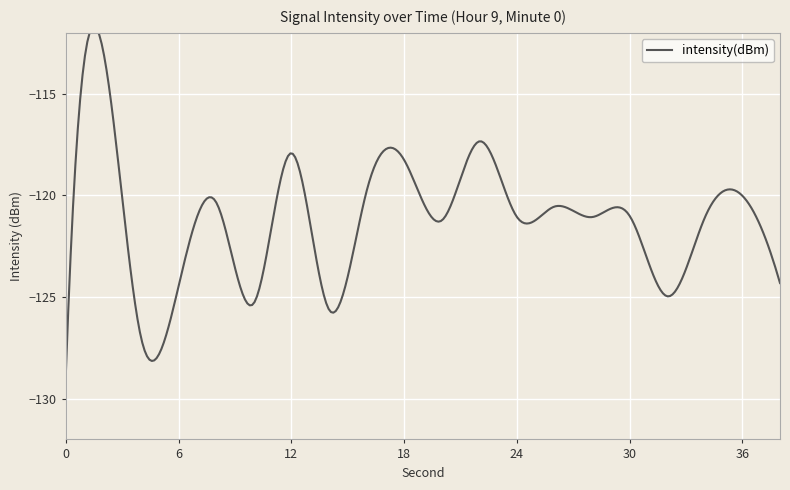

What is the minimum value shown in the chart?

-128.8